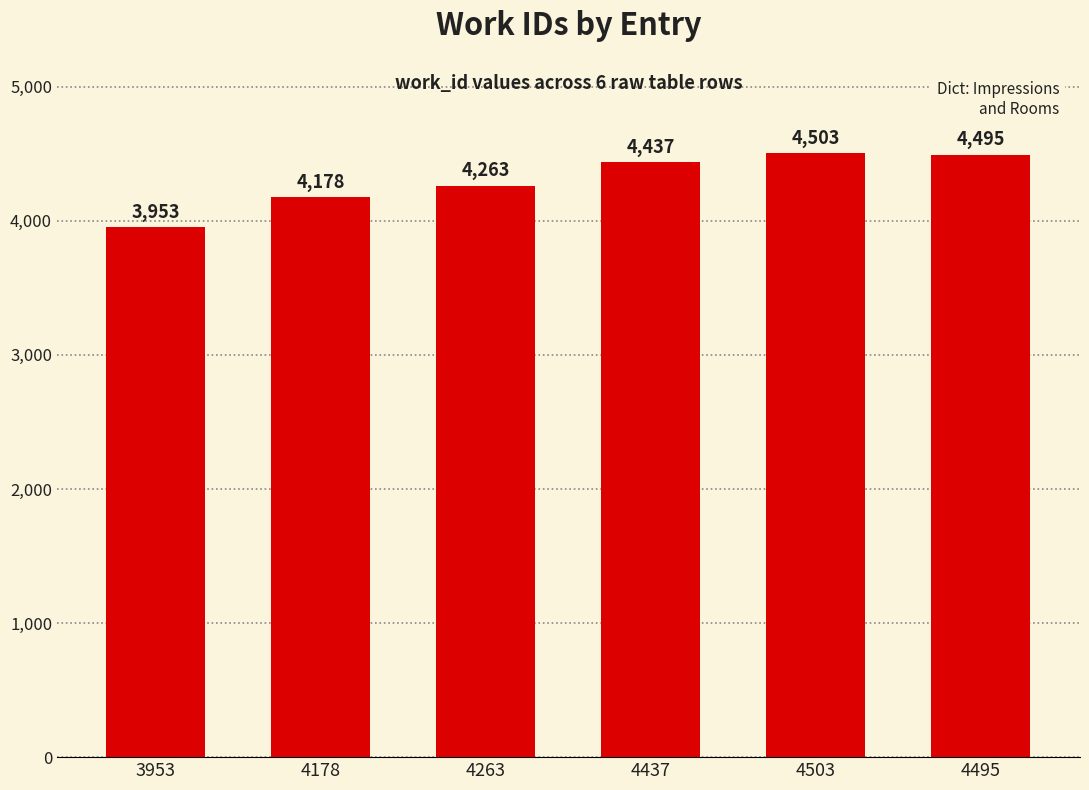

The chart shows a value of 2369 at 4178. True or false?

False